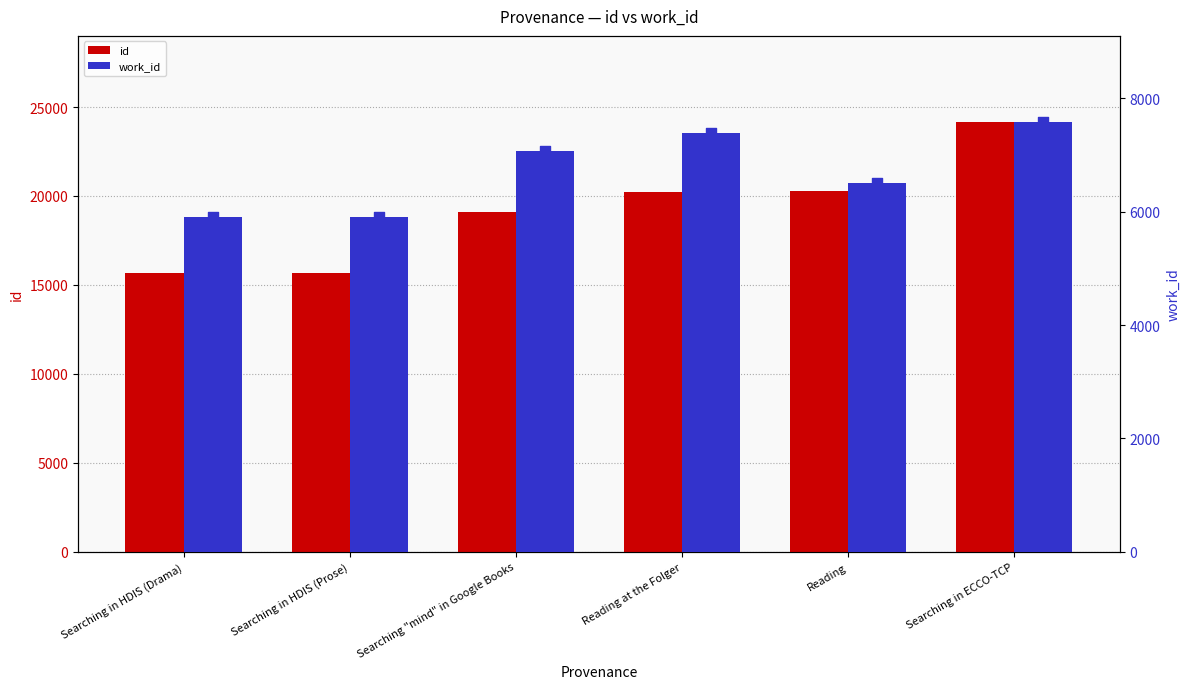

Which series has the widest spread of Y values?

id